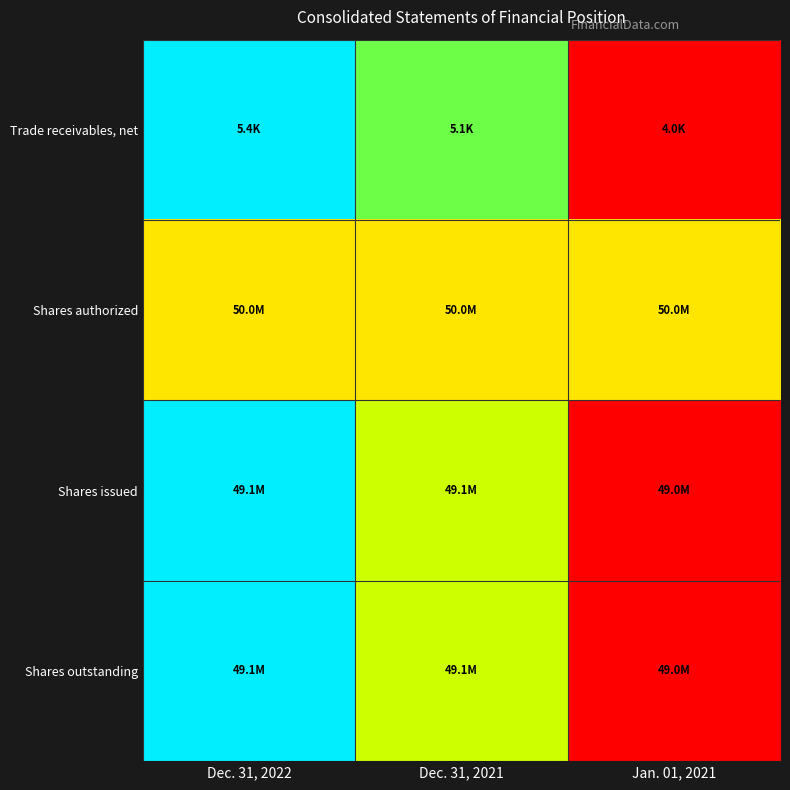

Reading right to left, what are all the values shown in this chart?

Trade receivables, net: Jan. 01, 2021=0.0	Dec. 31, 2021=0.8	Dec. 31, 2022=1.0
Shares authorized: Jan. 01, 2021=0.5	Dec. 31, 2021=0.5	Dec. 31, 2022=0.5
Shares issued: Jan. 01, 2021=0.0	Dec. 31, 2021=0.7	Dec. 31, 2022=1.0
Shares outstanding: Jan. 01, 2021=0.0	Dec. 31, 2021=0.7	Dec. 31, 2022=1.0